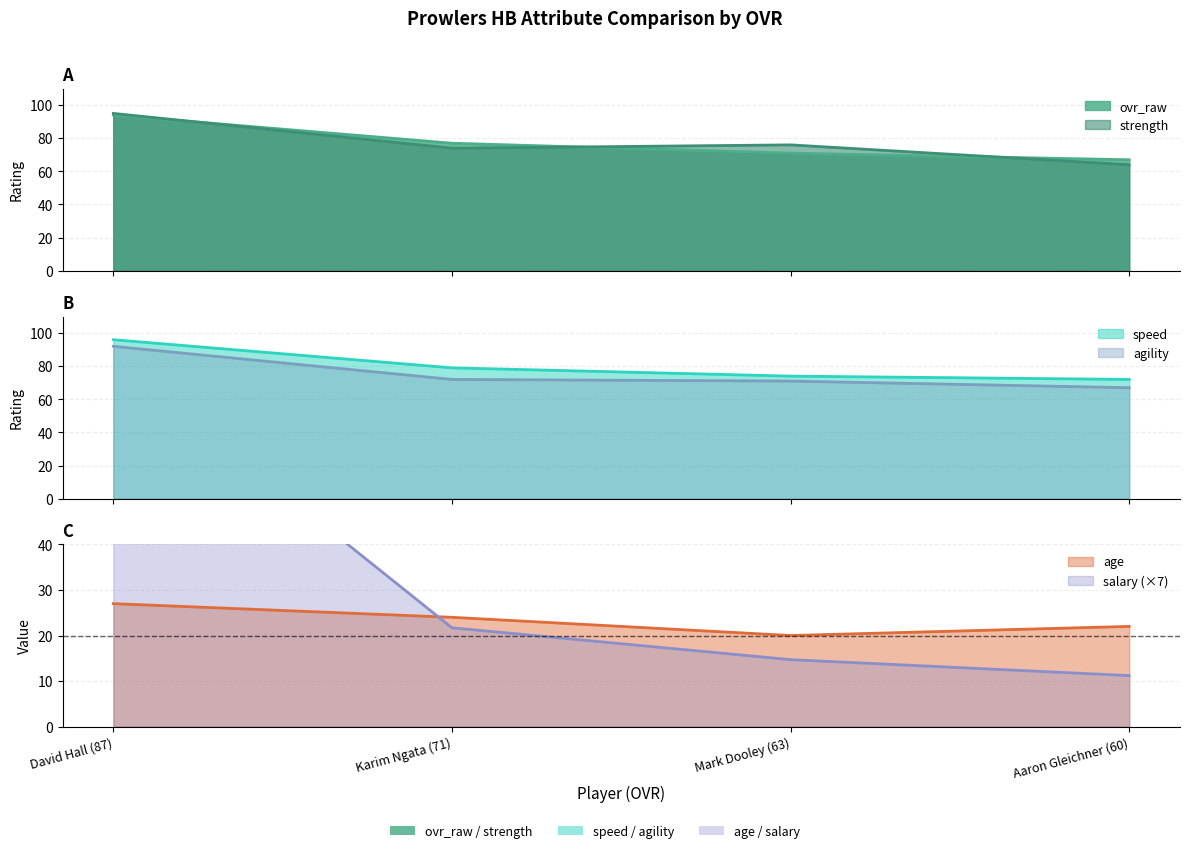

At which category is the sum across all series the highest?

David Hall (87)